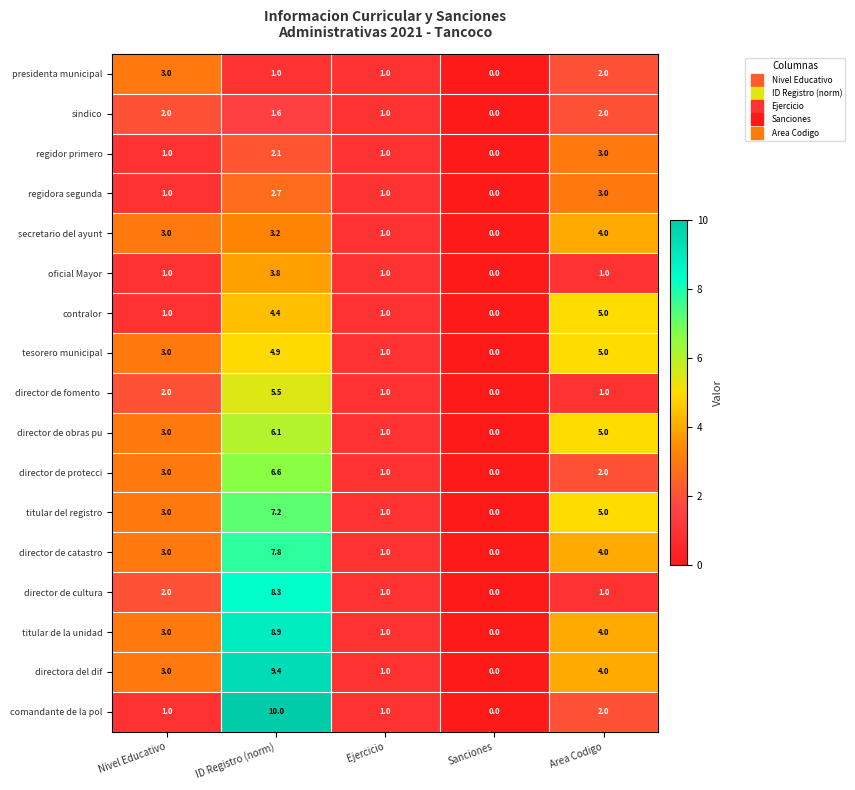

Read the directora del dif value at Ejercicio.

1.0